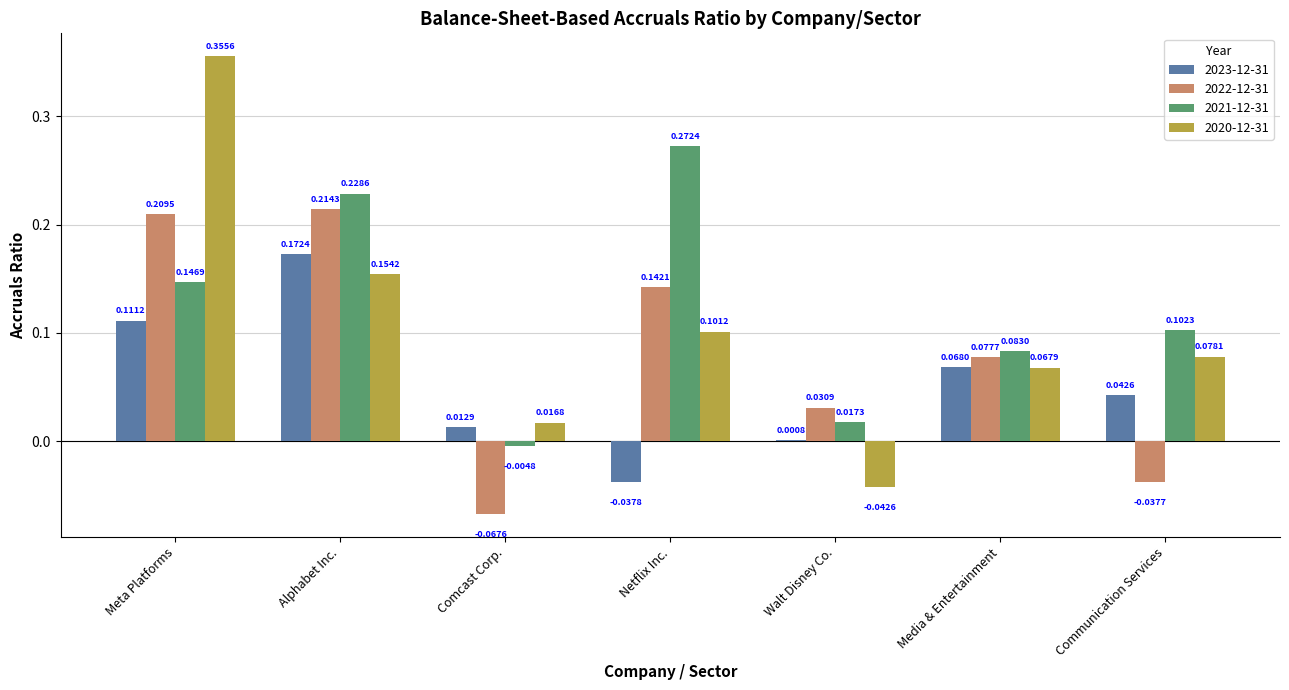

At which category is the sum across all series the highest?

Meta Platforms